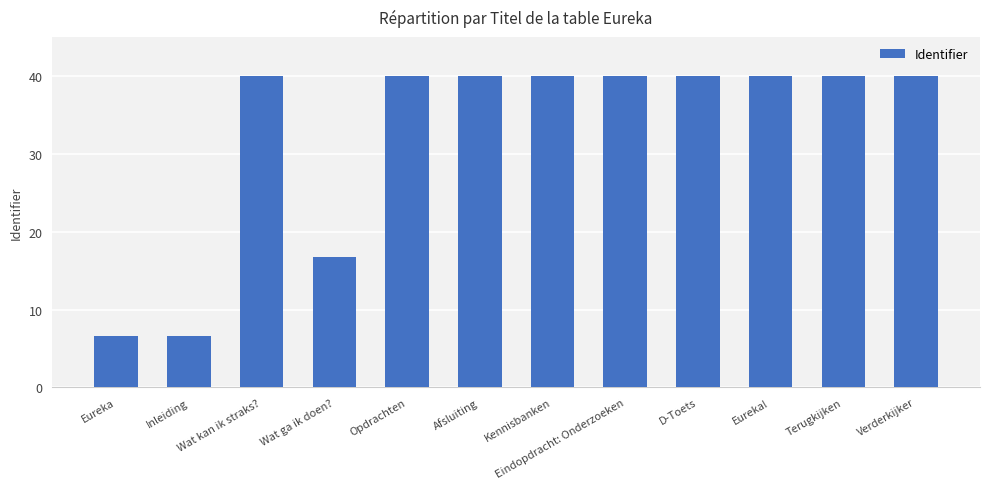

What is the value of the 2nd bar from the left?

6.6